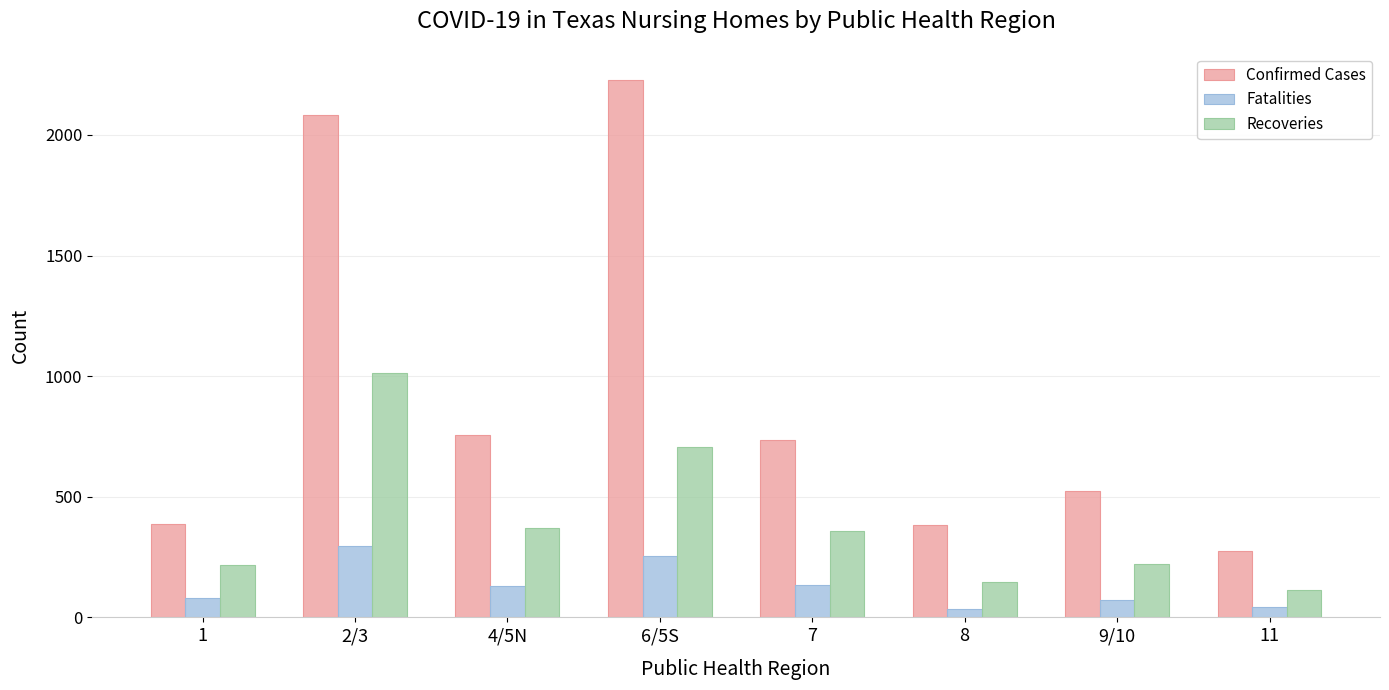

True or false: Confirmed Cases has a value of 276 at 11.

True